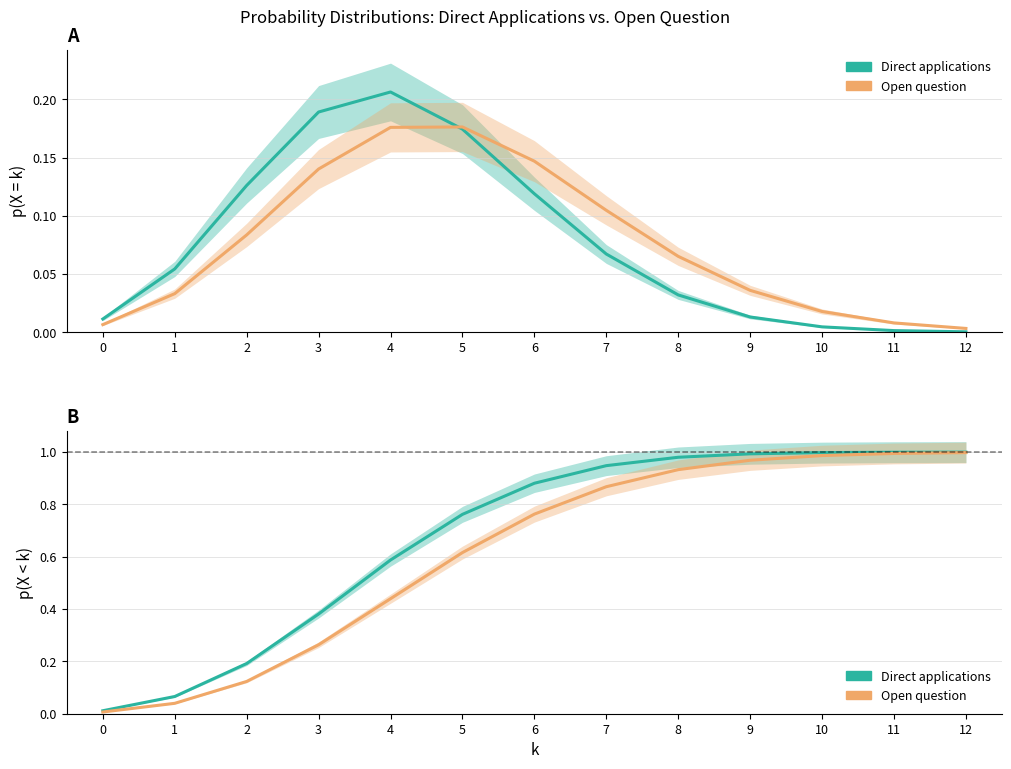

Count the number of data series in this chart.

2